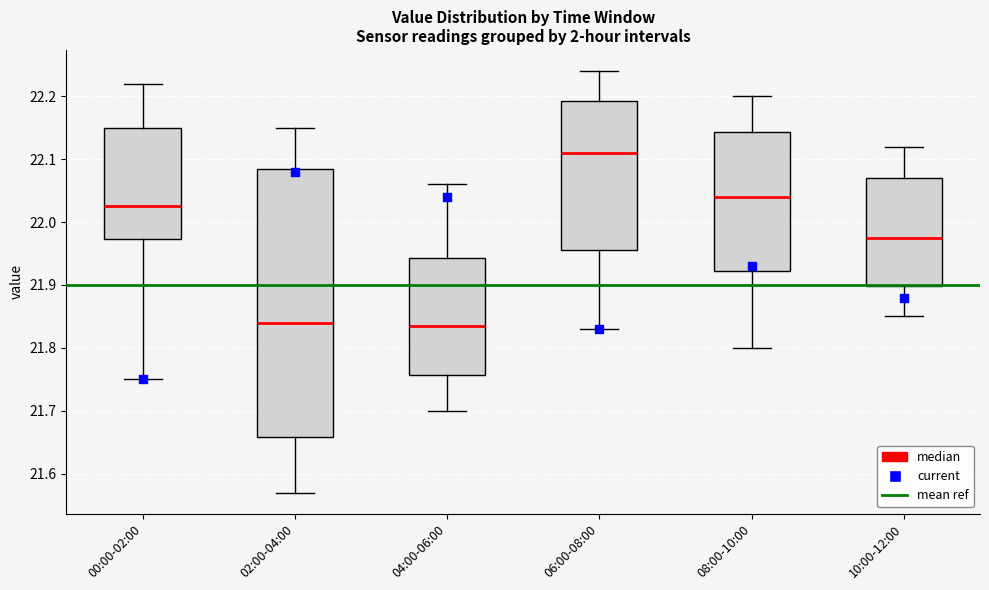

Reading left to right, read every box against the y-axis: the position of its median line, the range the box covers, and the ends of its whiskers. The values are not printed on the chart, so give them approximately, as read against the axis.

00:00-02:00: median 22.03, box 21.97 to 22.15, whiskers 21.75 to 22.22
02:00-04:00: median 21.84, box 21.66 to 22.09, whiskers 21.57 to 22.15
04:00-06:00: median 21.84, box 21.76 to 21.94, whiskers 21.70 to 22.06
06:00-08:00: median 22.11, box 21.96 to 22.19, whiskers 21.83 to 22.24
08:00-10:00: median 22.04, box 21.92 to 22.14, whiskers 21.80 to 22.20
10:00-12:00: median 21.98, box 21.90 to 22.07, whiskers 21.85 to 22.12